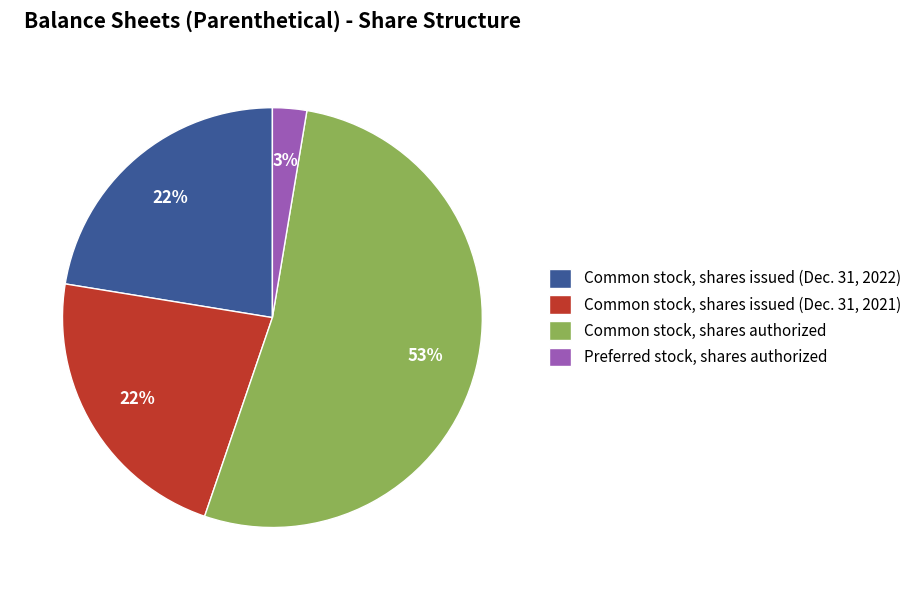

The Common stock, shares issued (Dec. 31, 2022) slice represents 17% of the pie. True or false?

False